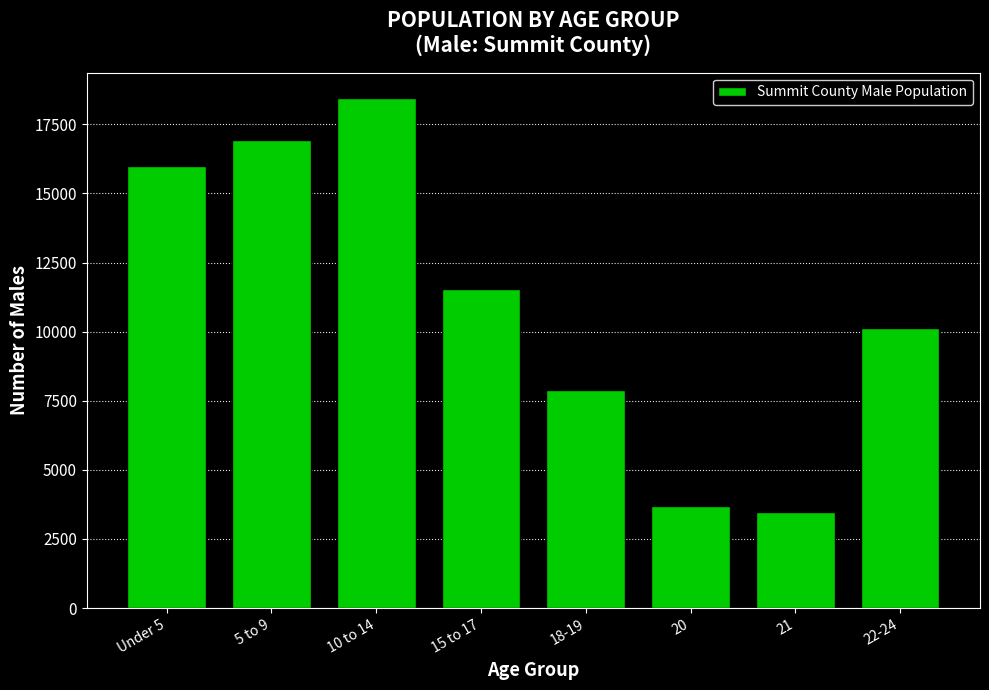

Reading left to right, extract all data points from this chart.

Under 5=15988	5 to 9=16942	10 to 14=18445	15 to 17=11559	18-19=7891	20=3678	21=3468	22-24=10119